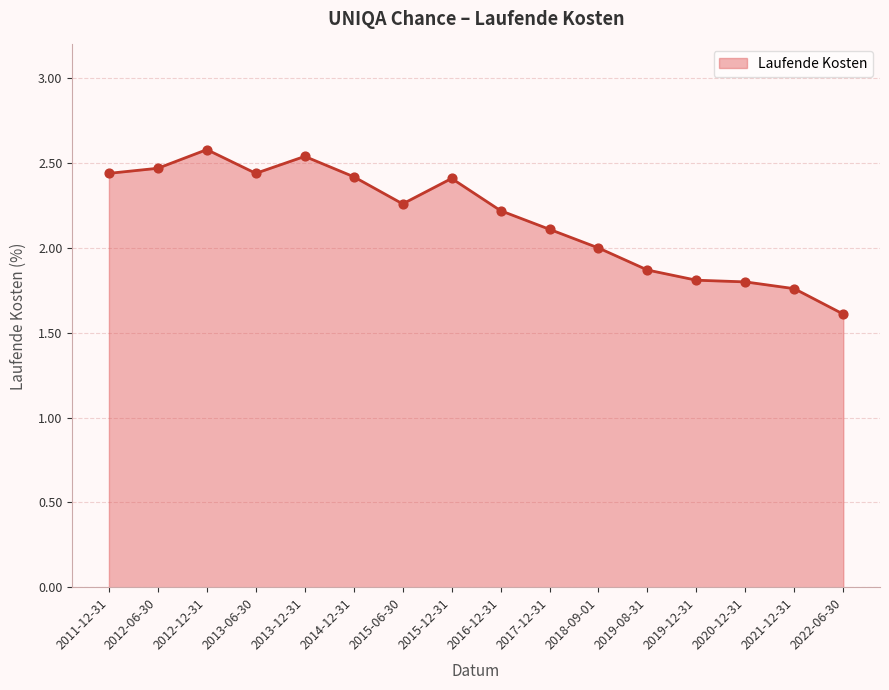

Between 2011-12-31 and 2013-12-31, which is larger?

2013-12-31